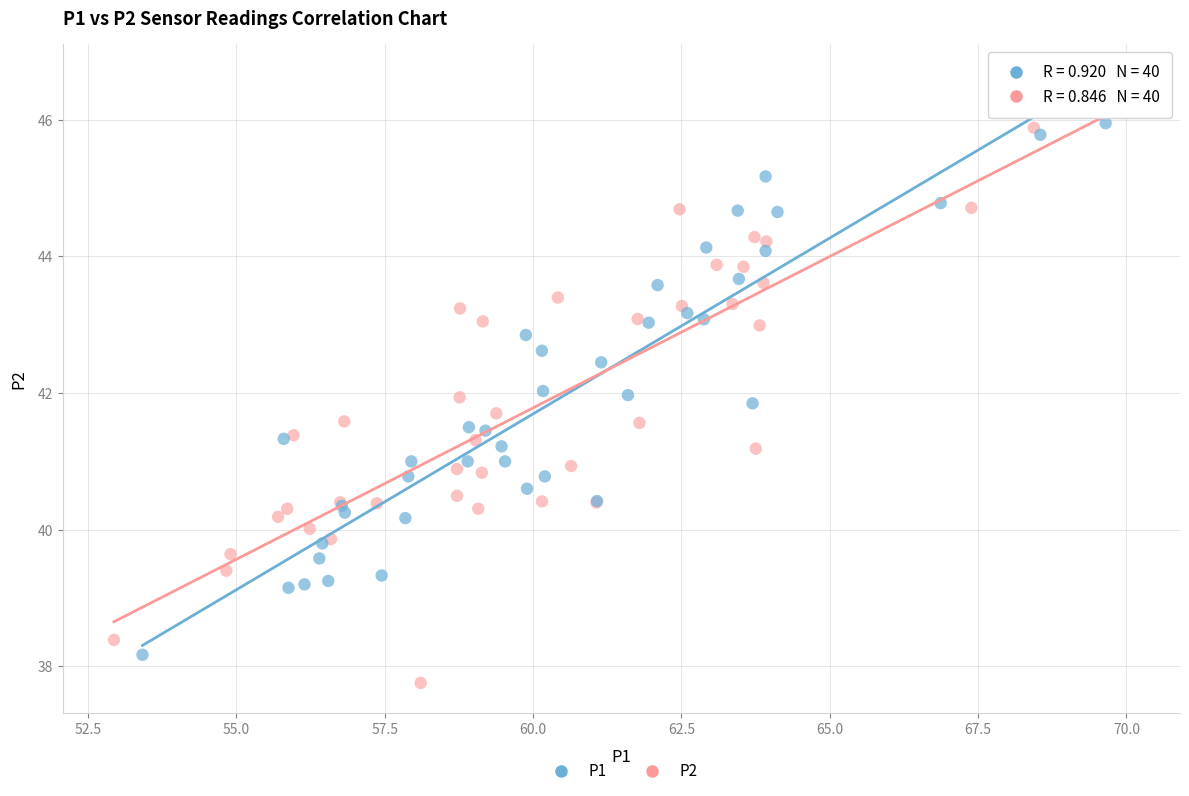

Which series has the largest Y range (max minus min)?

P2